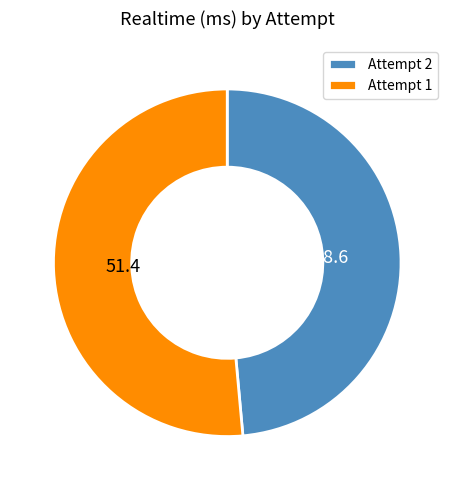

How many segments does this pie chart have?

2